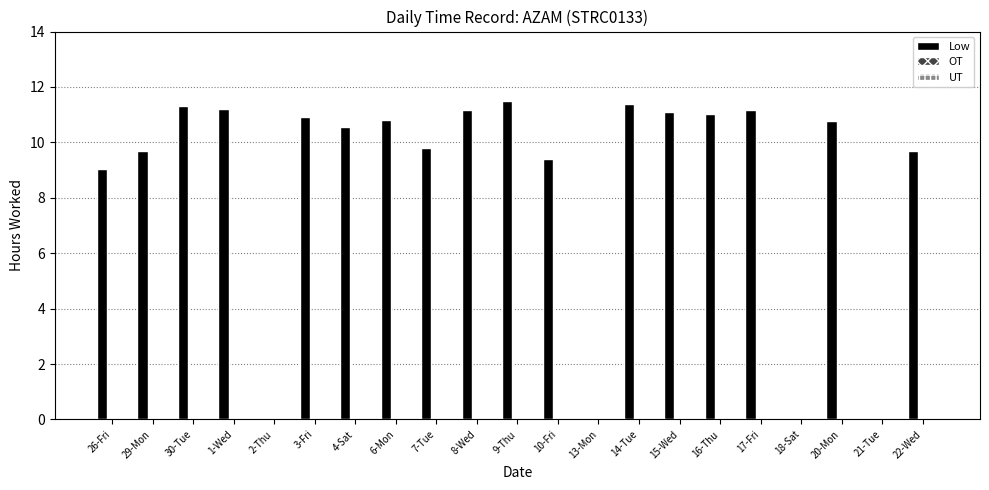

Are the bars horizontal?

No